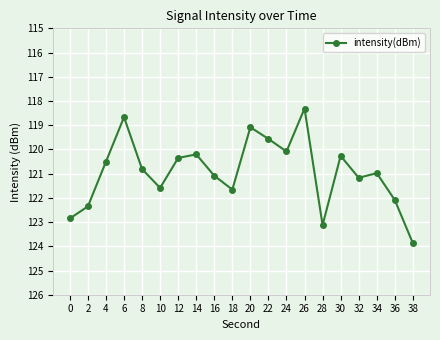

The chart shows a value of -121.1 at 16. True or false?

True